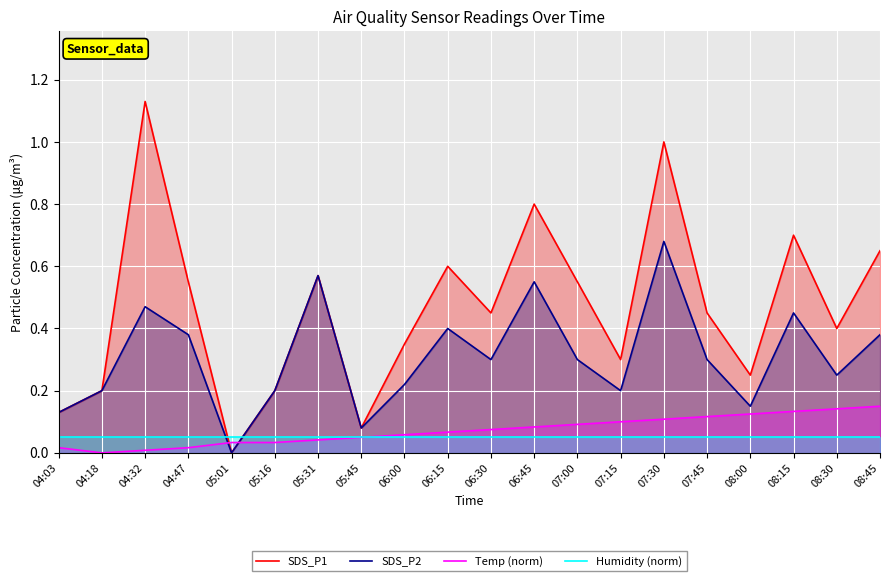

What is the label of the 13th point from the left?

07:00